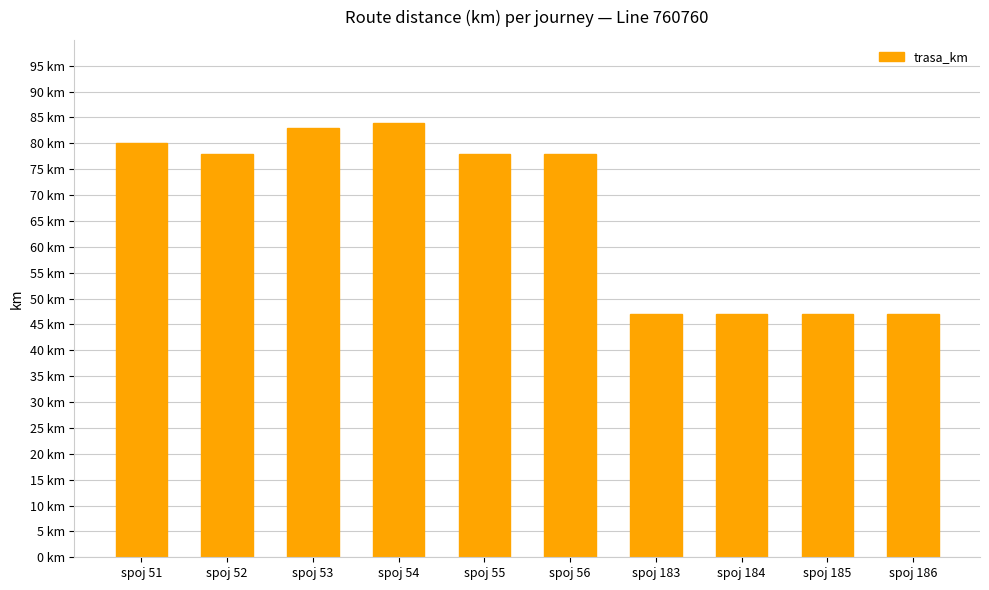

At which label is the value closest to 65?

spoj 52